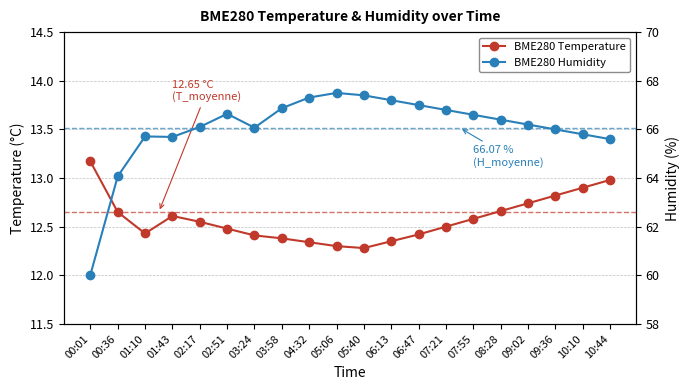

True or false: BME280 Temperature and BME280 Humidity cross at least once.

False